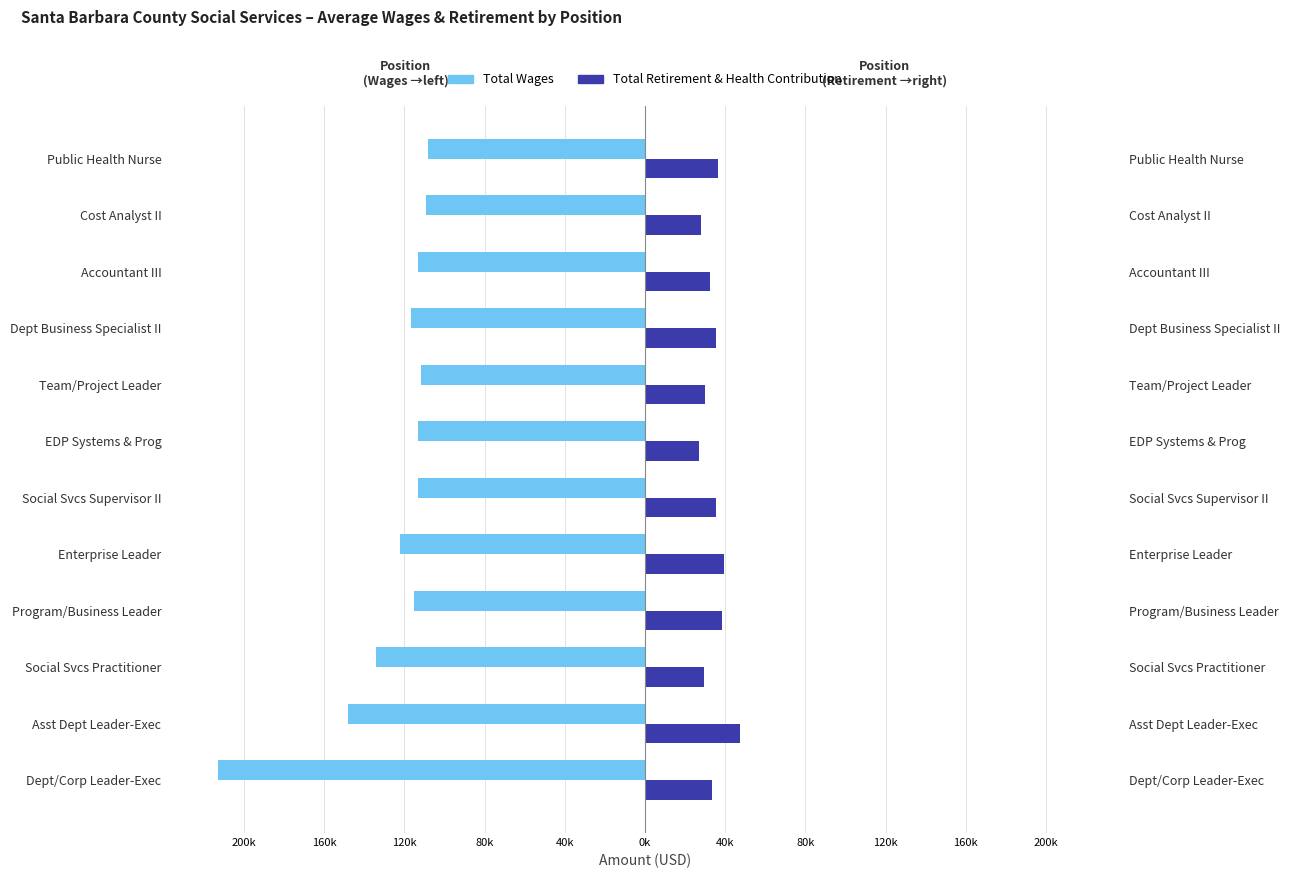

What is the difference between the highest and lowest values at EDP Systems & Prog?

140035